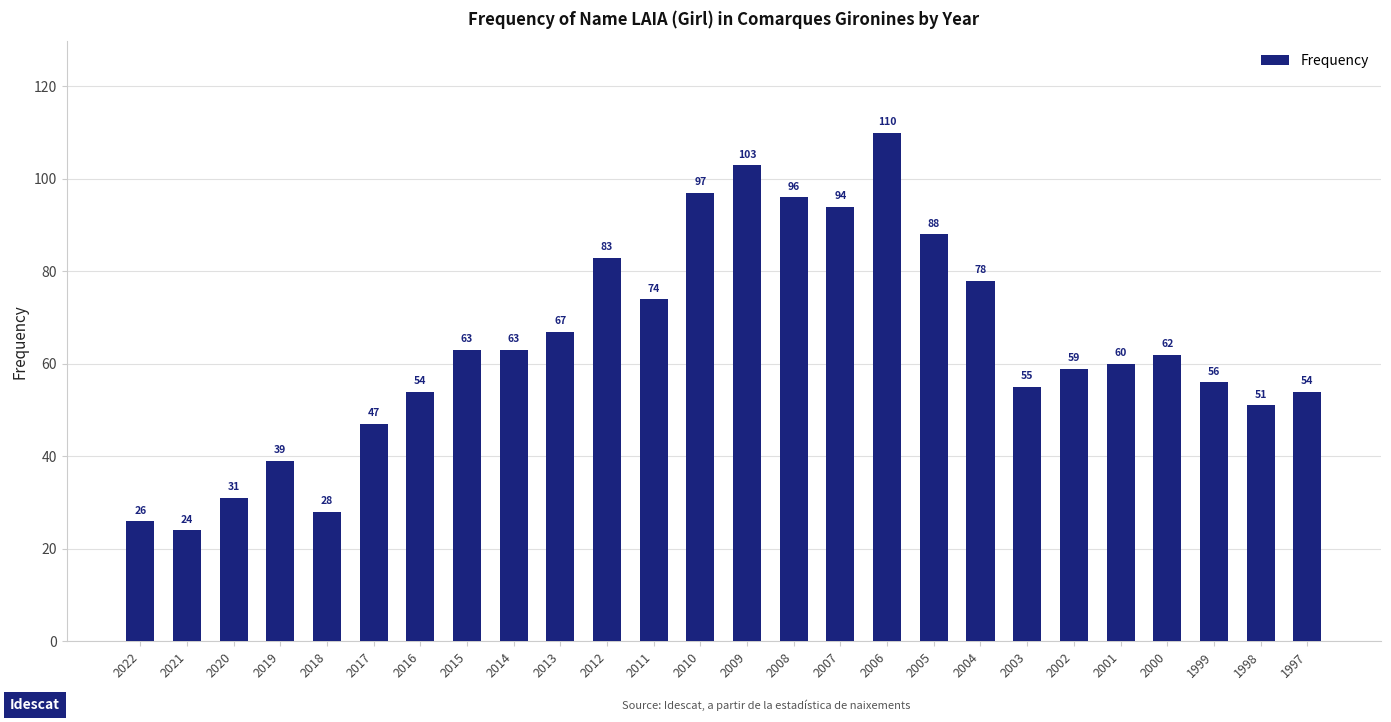

What is the value of the 19th bar from the left?

78